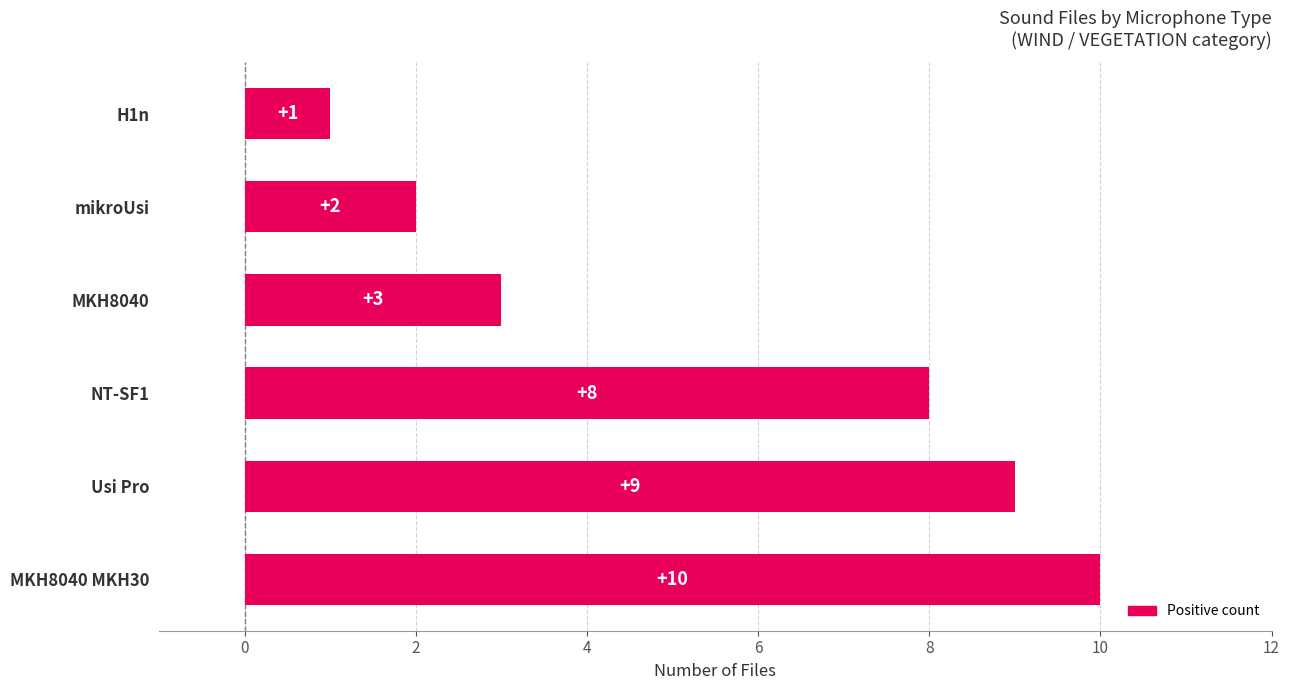

Rank the categories by value from lowest to highest.

H1n, mikroUsi, MKH8040, NT-SF1, Usi Pro, MKH8040 MKH30